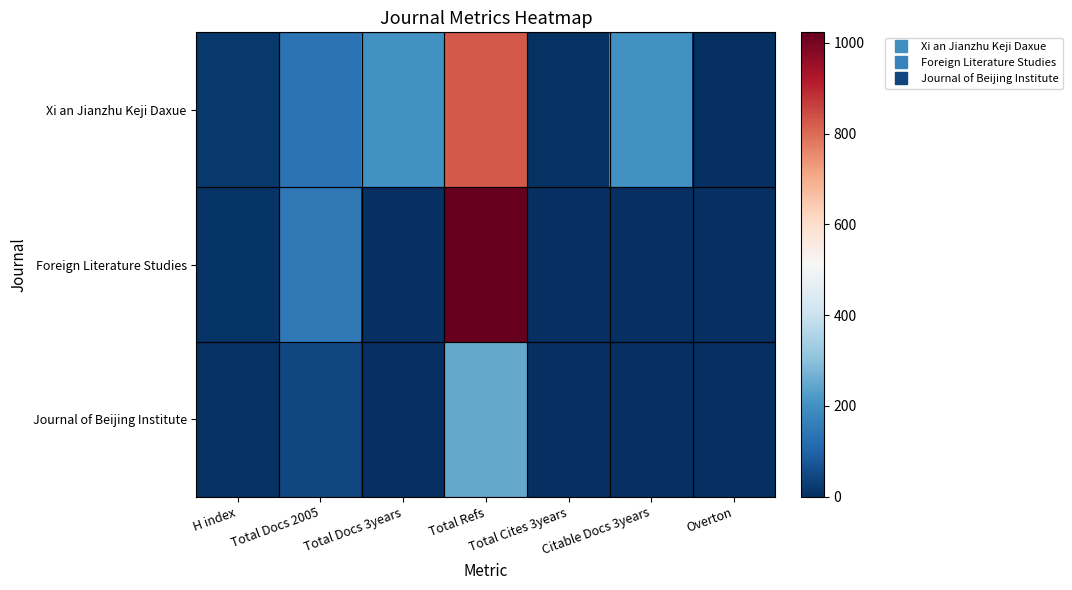

At which category is the sum across all series the highest?

Total Refs